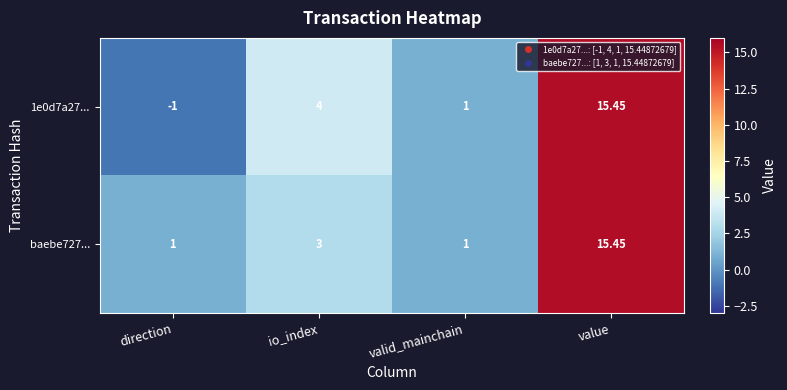

At which category is the sum across all series the highest?

value